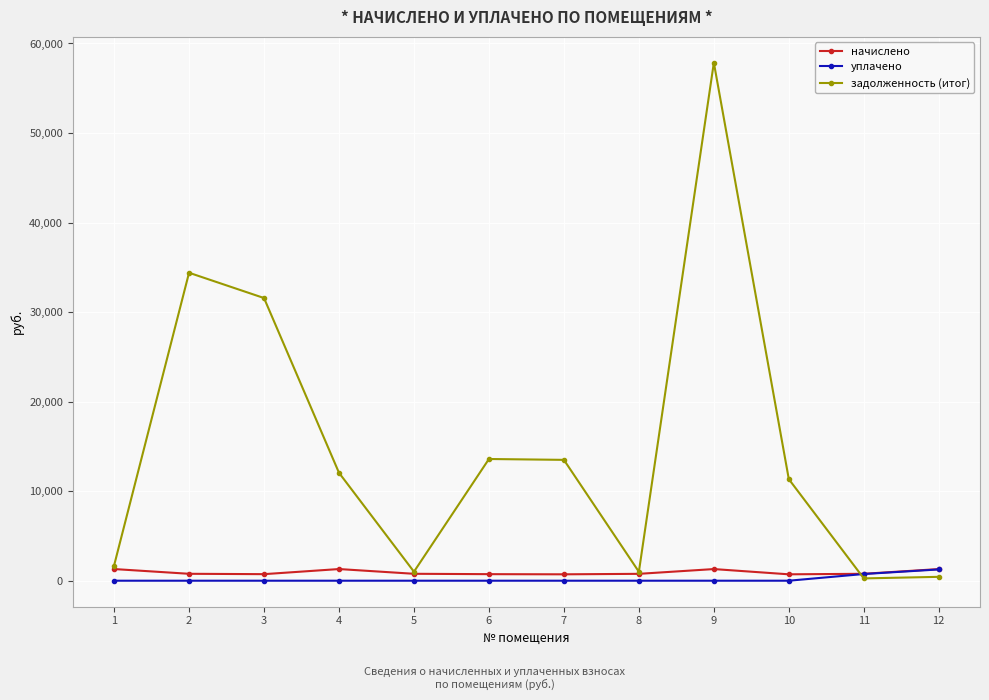

Is it true that задолженность (итог) equals 13497.6 at 7?

True